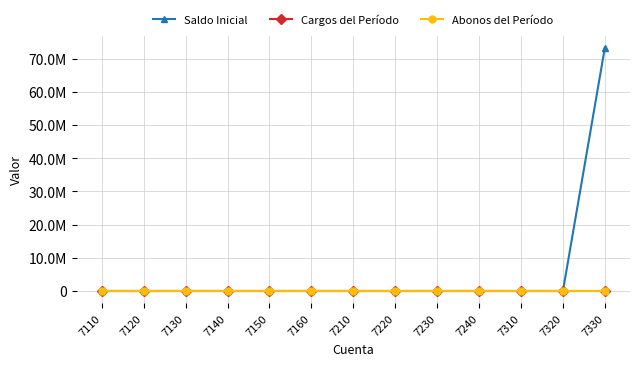

Rank the categories by Cargos del Período value from highest to lowest.

7110, 7120, 7130, 7140, 7150, 7160, 7210, 7220, 7230, 7240, 7310, 7320, 7330